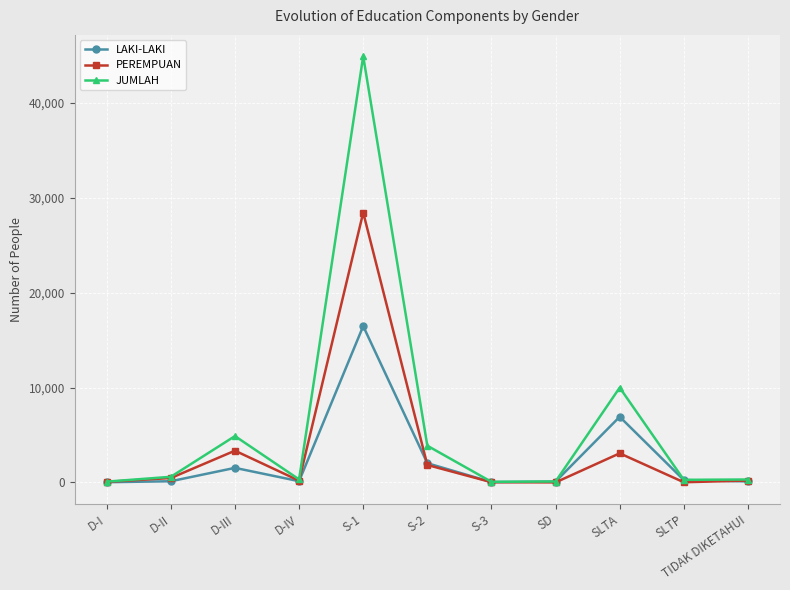

What is the label of the 5th point from the right?

S-3